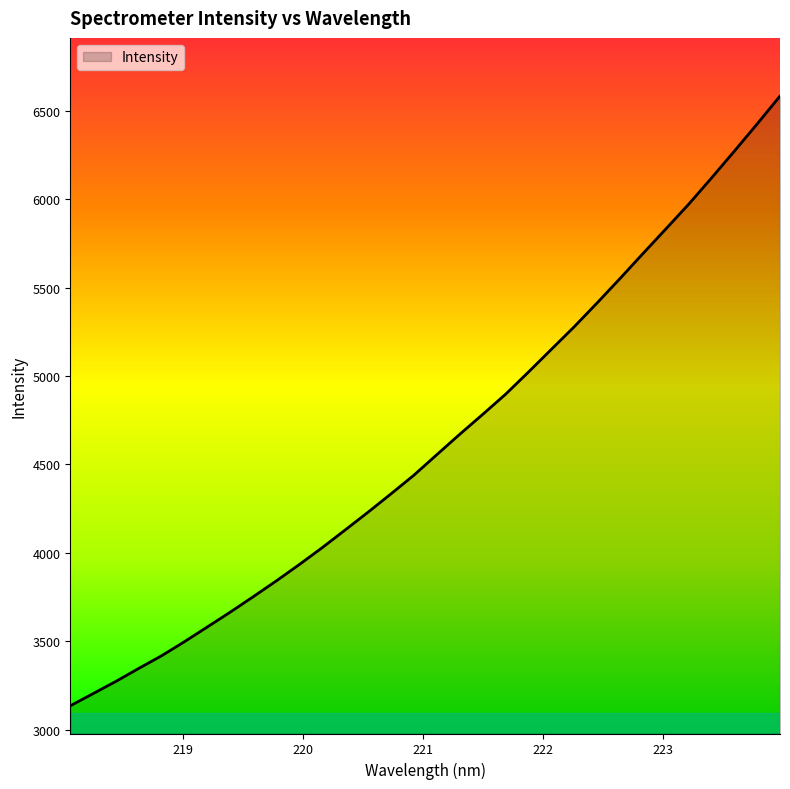

What is the greatest value displayed?

6582.7